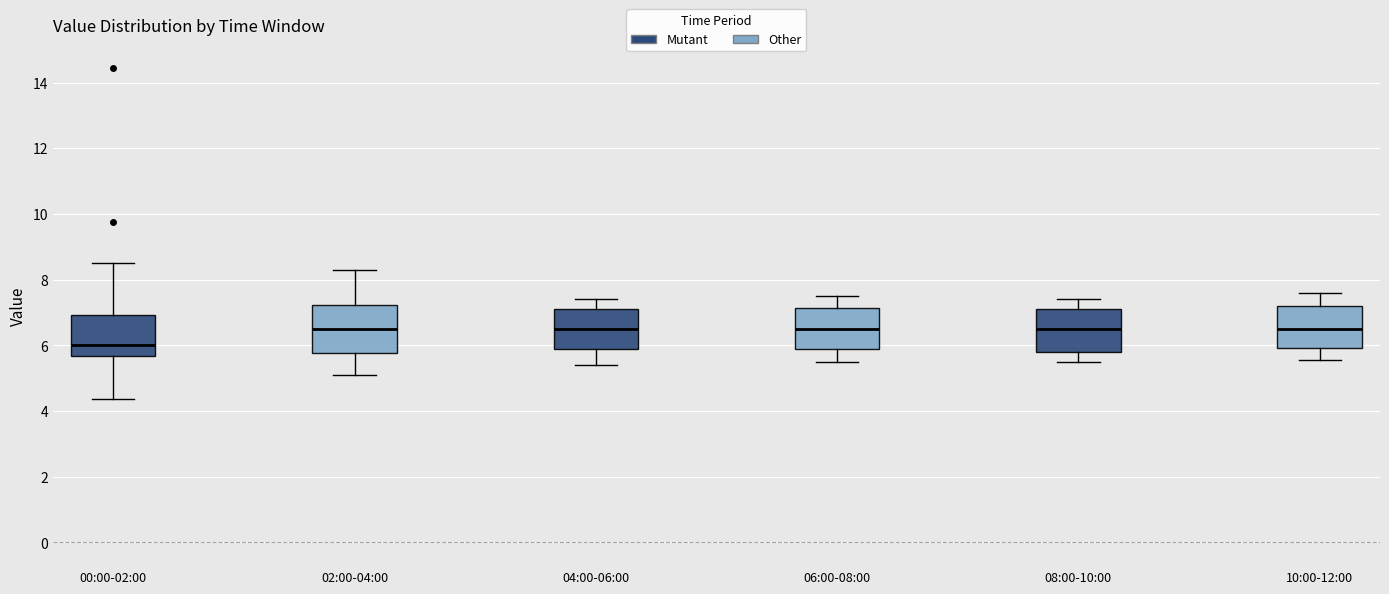

Reading left to right, transcribe this box plot: for each box, give where its median line is, the range the box spans, and where its two whiskers end, as read against the y-axis. The values are not printed on the chart, so give them approximately, as read against the axis.

00:00-02:00: median 6.0, box 5.6 to 7.0, whiskers 4.4 to 8.6
02:00-04:00: median 6.6, box 5.8 to 7.2, whiskers 5.2 to 8.4
04:00-06:00: median 6.6, box 5.8 to 7.2, whiskers 5.4 to 7.4
06:00-08:00: median 6.6, box 5.8 to 7.2, whiskers 5.6 to 7.6
08:00-10:00: median 6.6, box 5.8 to 7.2, whiskers 5.6 to 7.4
10:00-12:00: median 6.6, box 6.0 to 7.2, whiskers 5.6 to 7.6